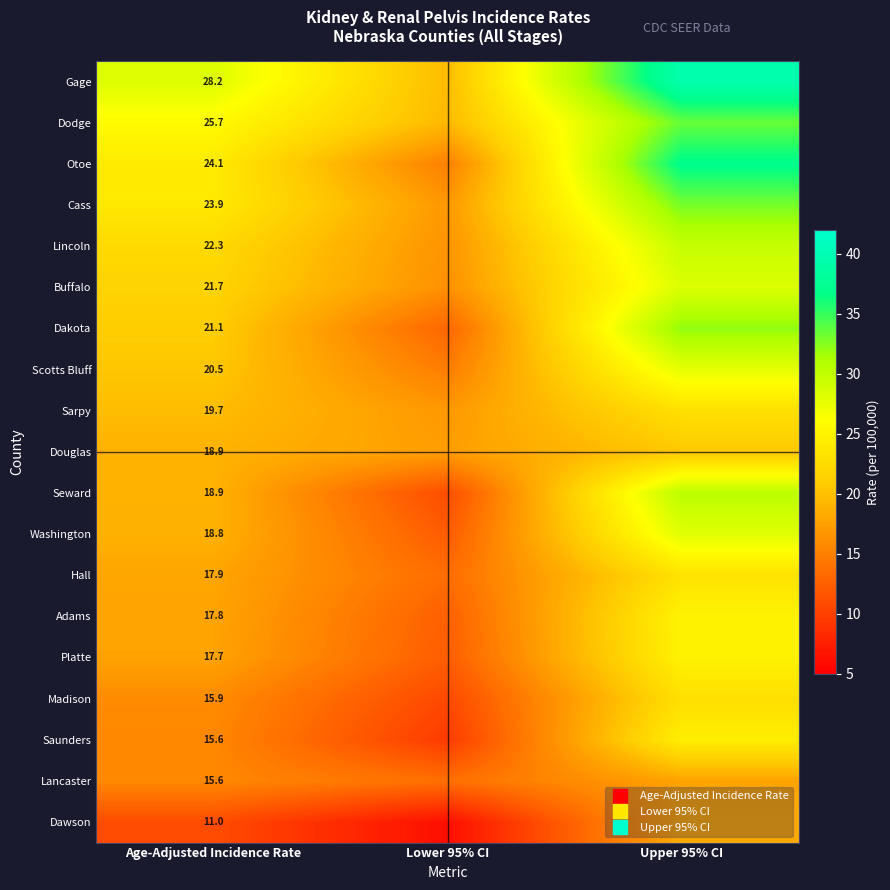

Is it true that Scotts Bluff equals 35.6 at Age-Adjusted Incidence Rate?

False